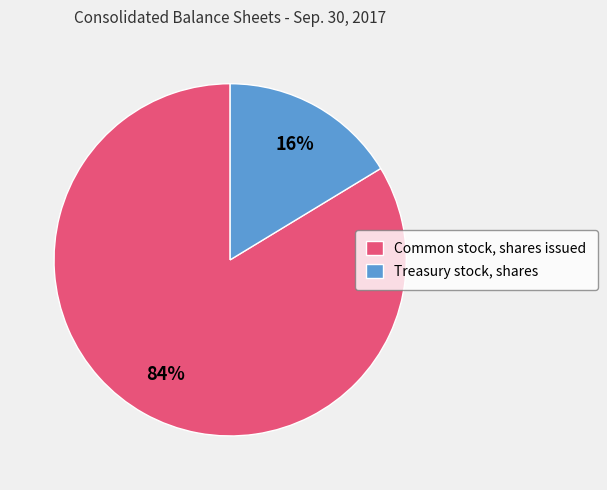

To the nearest percent, what percentage of the pie is Common stock, shares issued?

84%